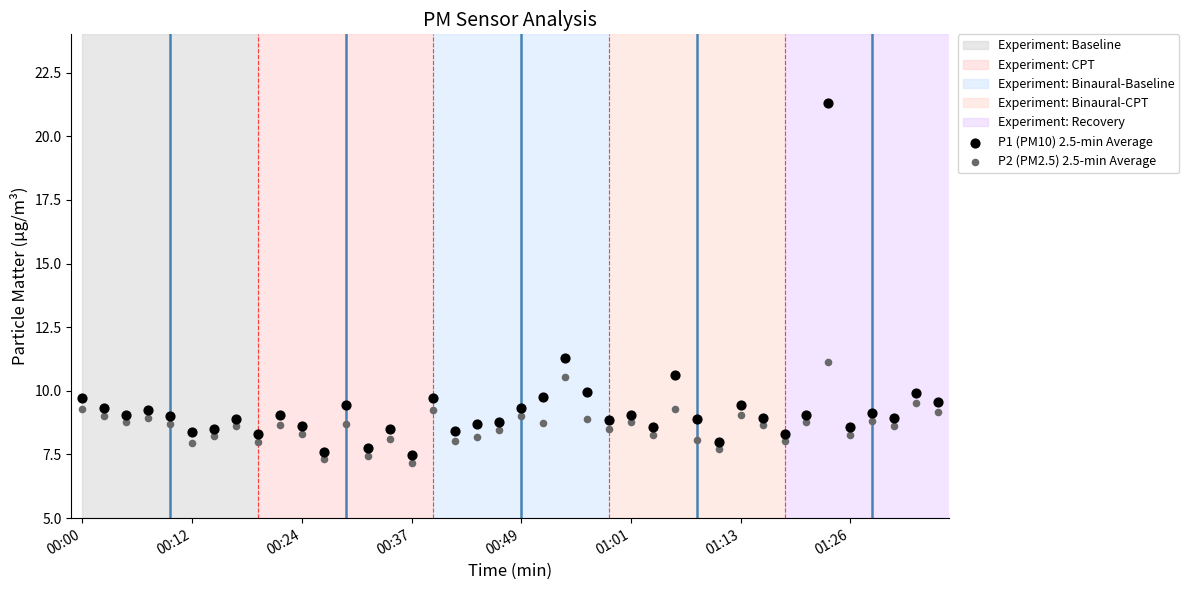

Across all data points, what is the range of Y values (max minus min)?

14.1